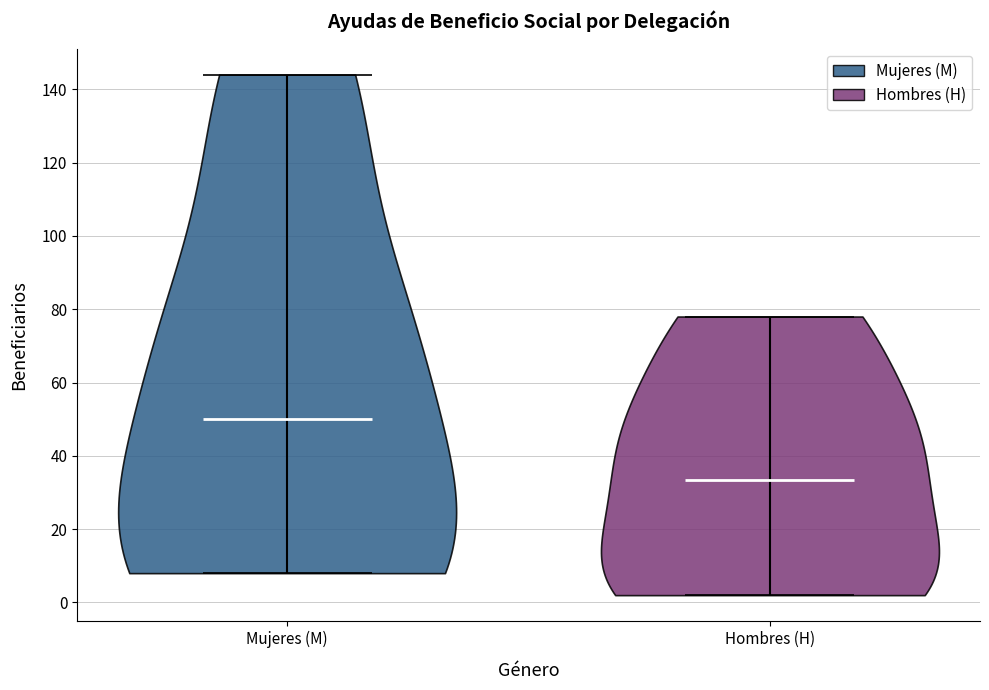

Where does the median line of the violin for Mujeres (M) sit on the y-axis? The values are not printed on the chart, so give them approximately, as read against the axis.

50